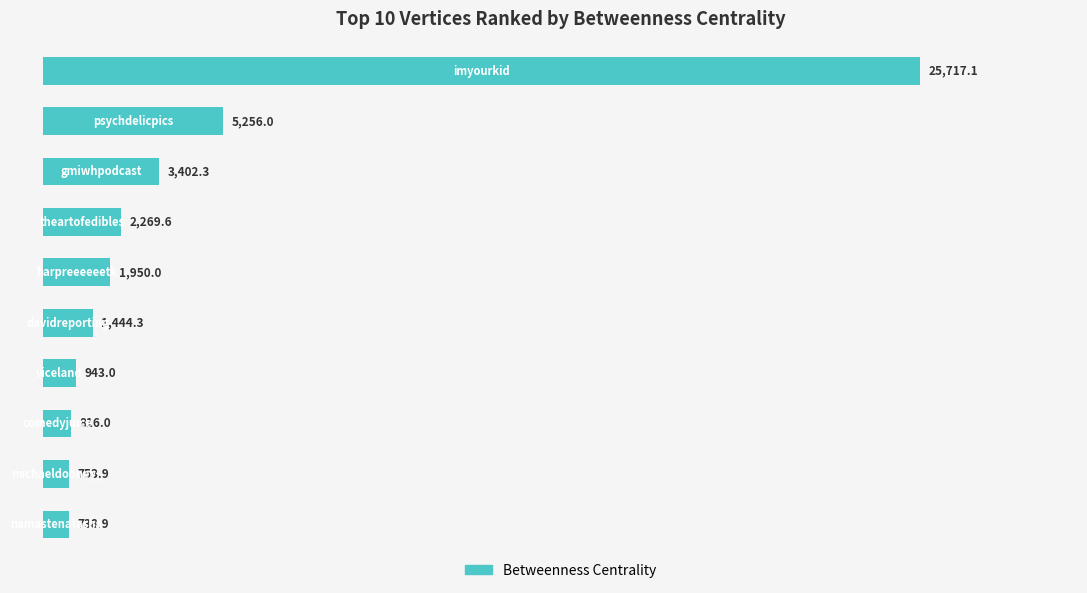

What is the greatest value displayed?

25717.1